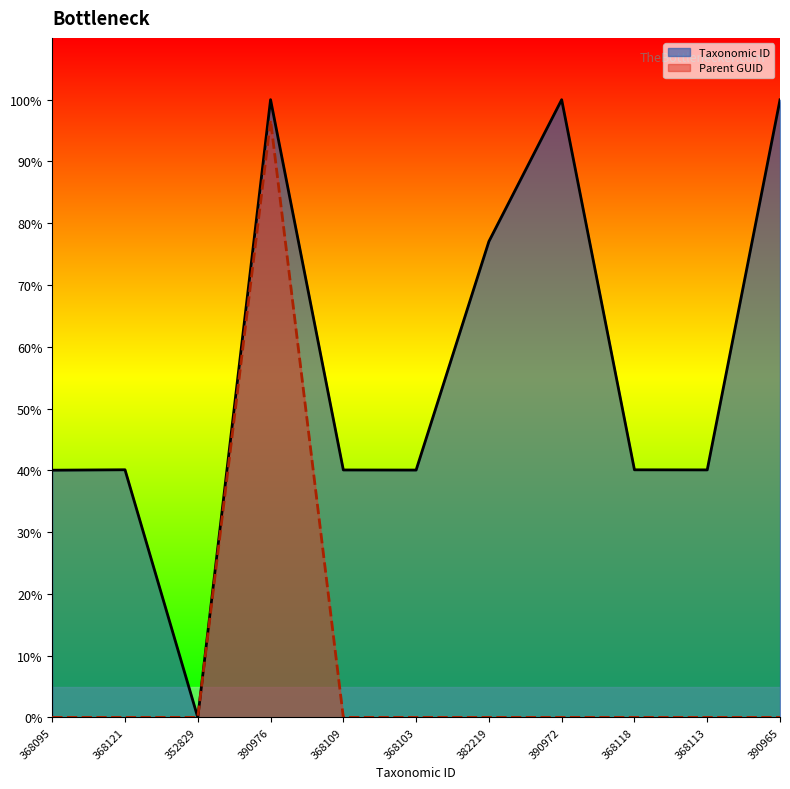

True or false: Taxonomic ID has a value of 0.6 at 368109.

False